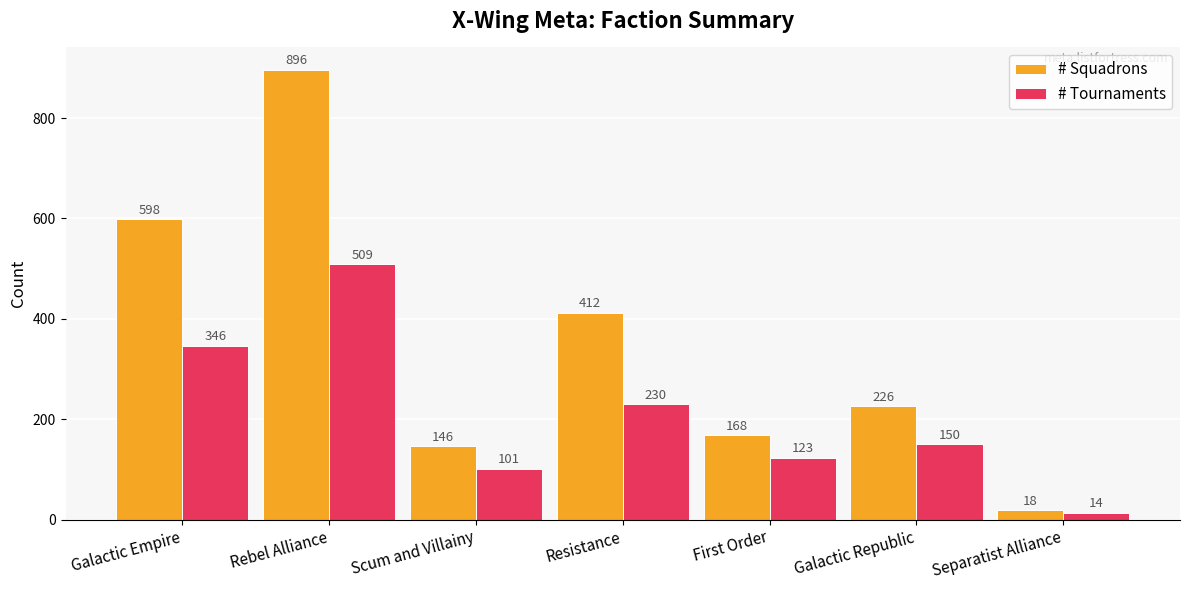

Rank the categories by # Tournaments value from highest to lowest.

Rebel Alliance, Galactic Empire, Resistance, Galactic Republic, First Order, Scum and Villainy, Separatist Alliance